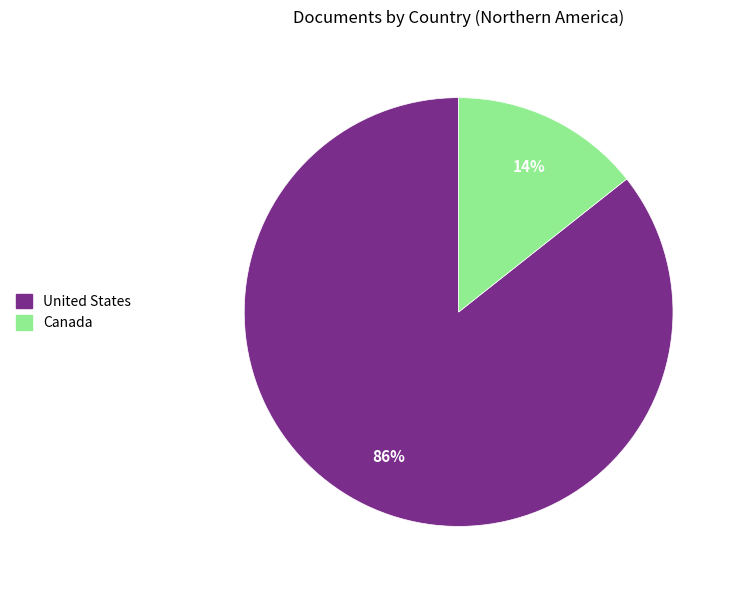

What percentage is the United States slice, to the nearest percent?

86%